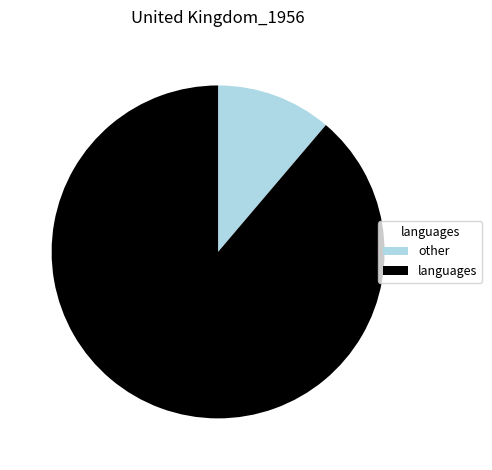

Is it true that languages is 95% of the pie?

False